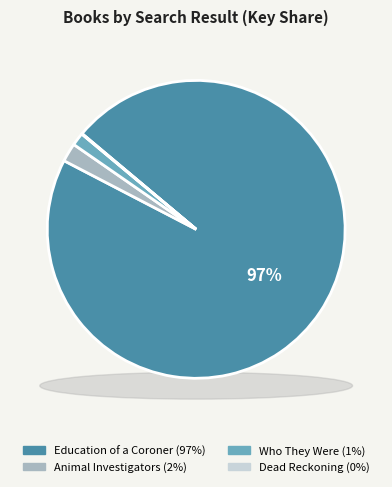

Does Dead Reckoning account for over 50% of the chart?

No